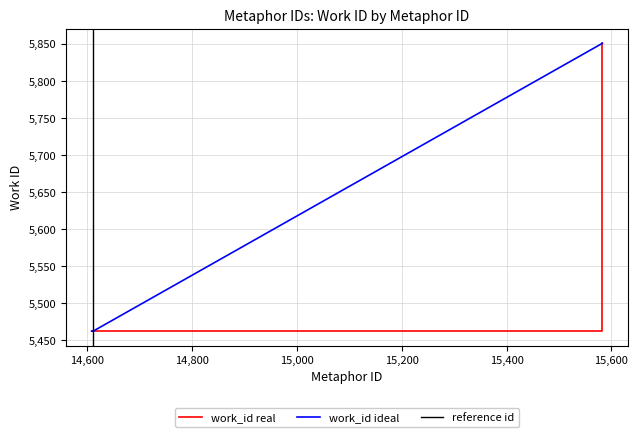

What is the sum of all work_id values?

22237